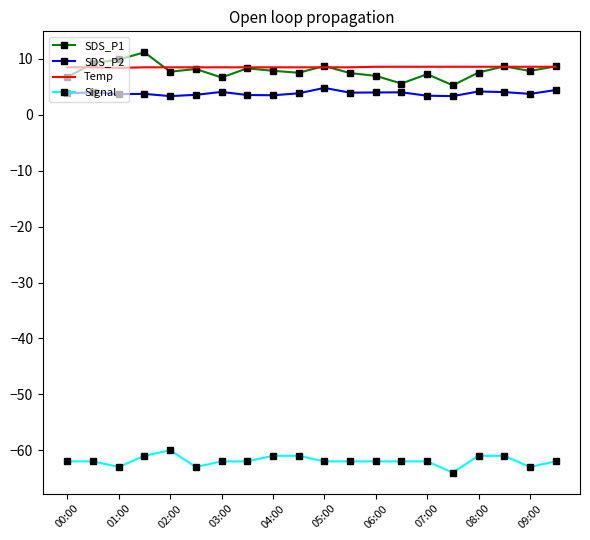

What is the minimum value for SDS_P2?

3.4